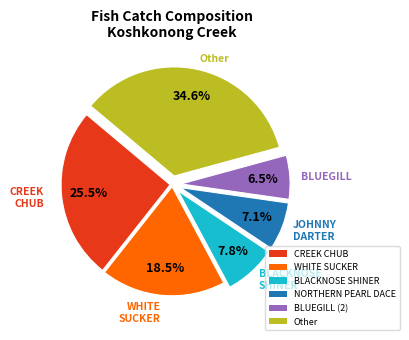

Approximately how many times larger is the value at WHITE SUCKER compared to BLUEGILL (2)?

2.8